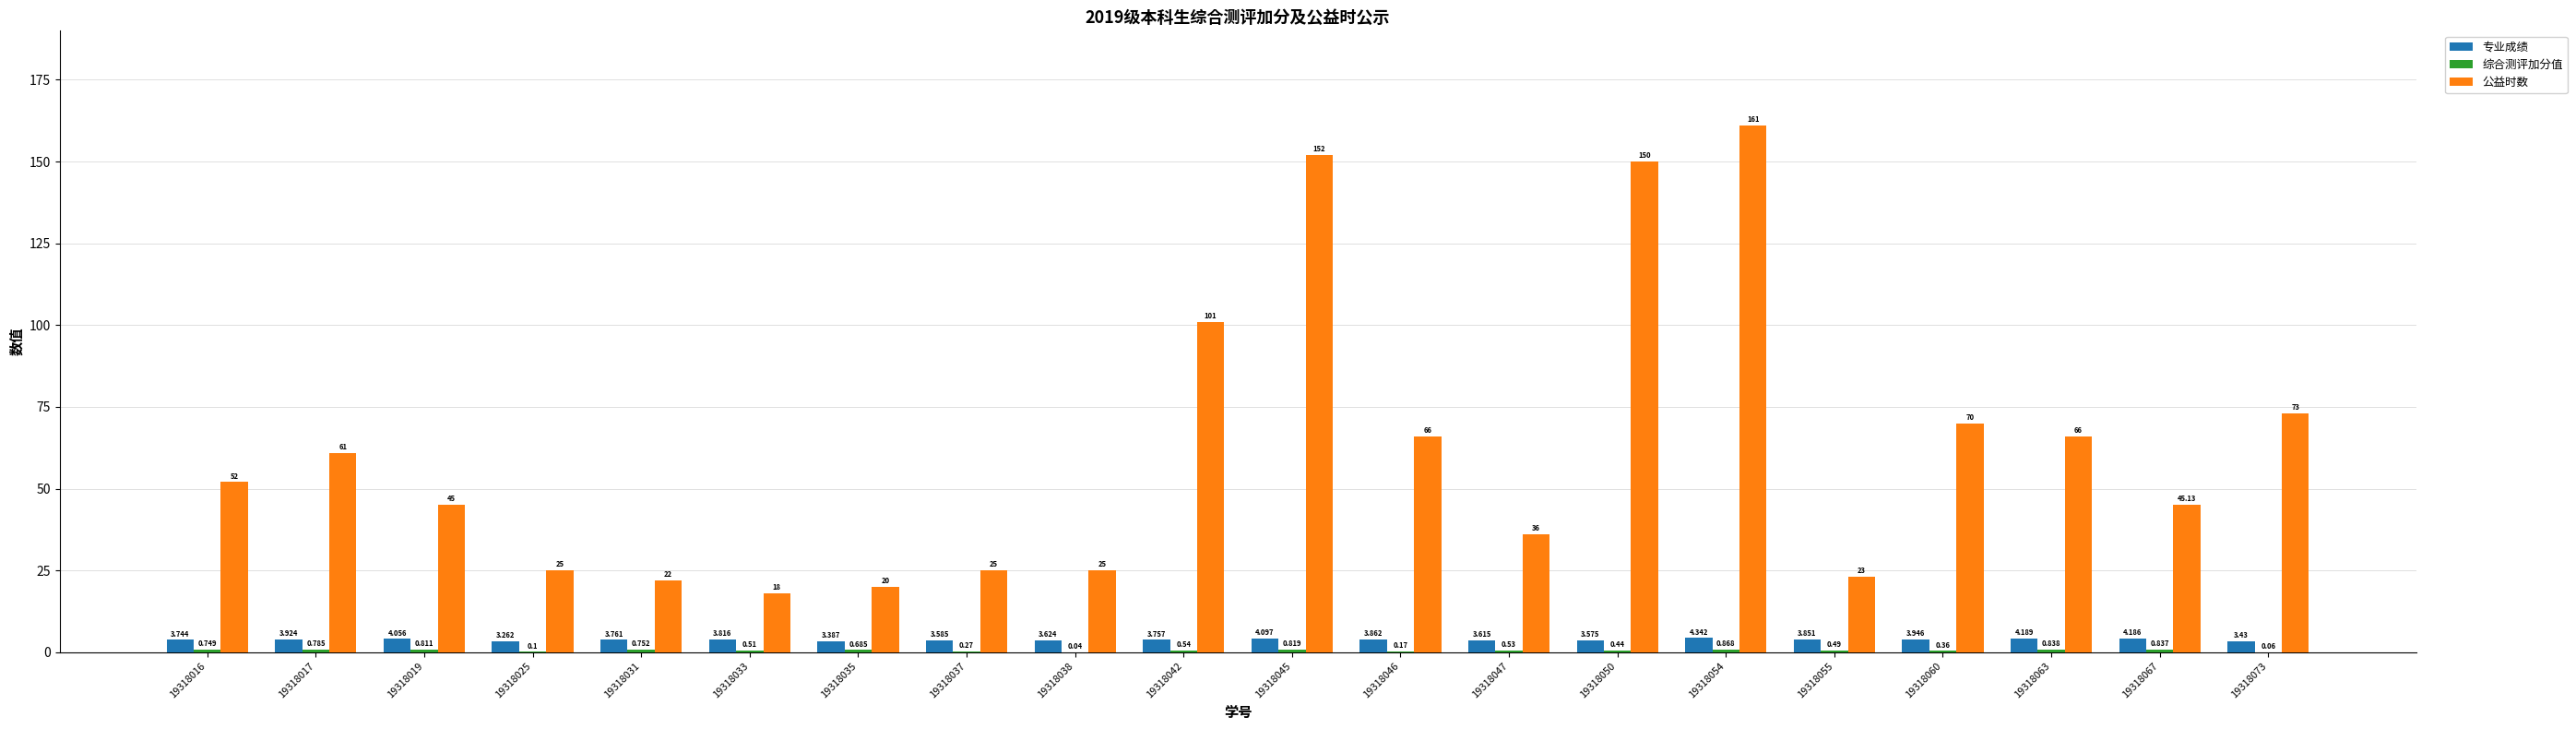

Which series changed the most between 19318035 and 19318067?

公益时数